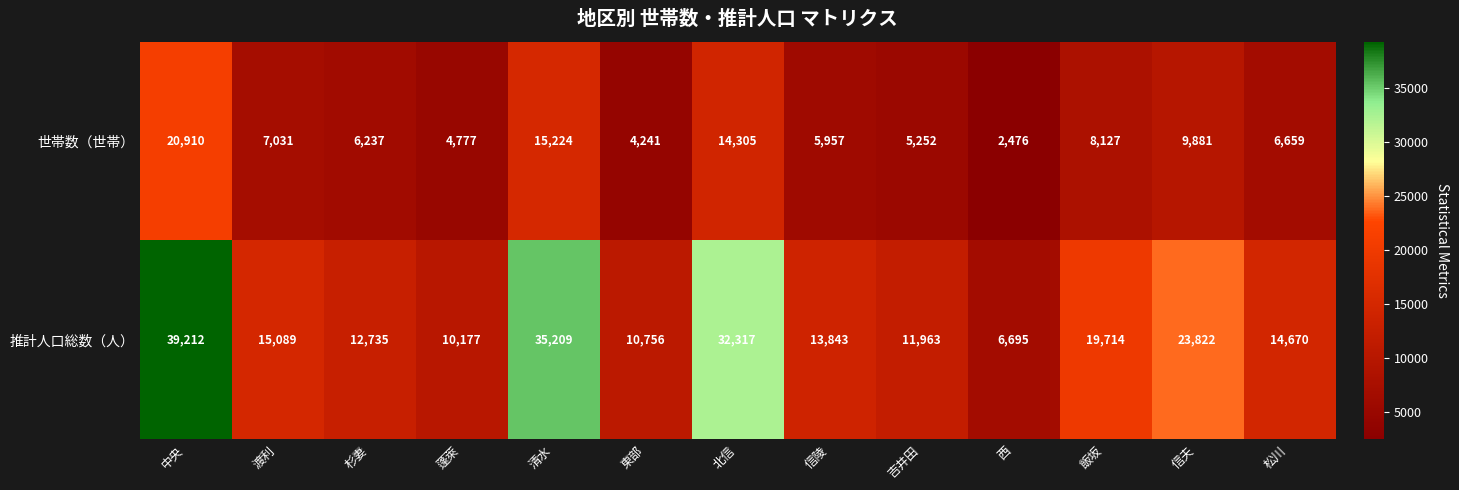

What is the difference between the 推計人口総数（人） values at 蓬萊 and 中央?

29035